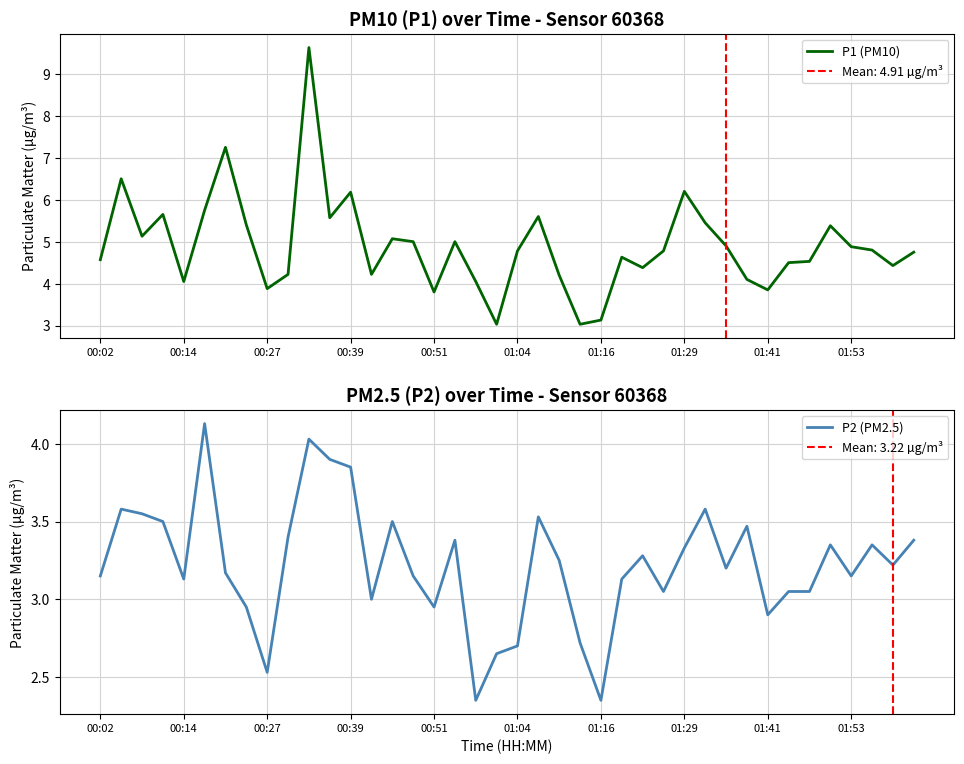

List the series in order of their peak value, highest first.

P1 (PM10), P2 (PM2.5)